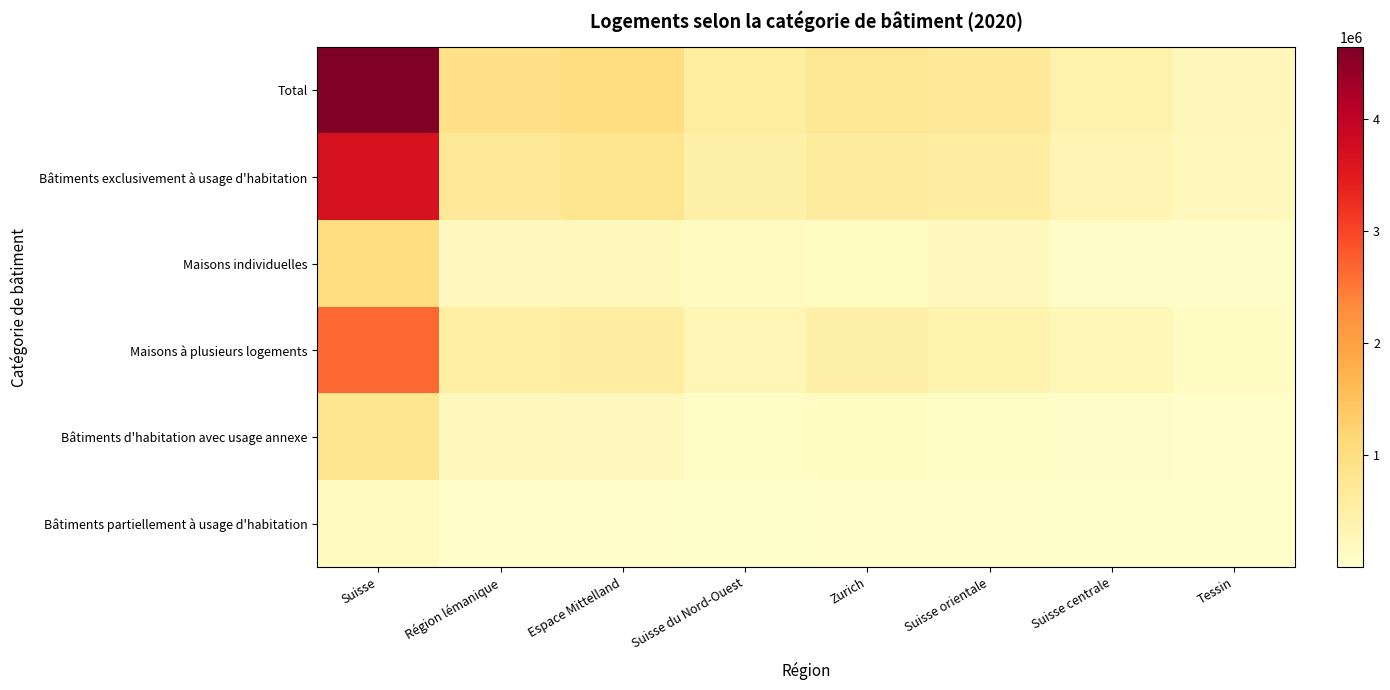

List the series in order of their peak value, highest first.

Total, Bâtiments exclusivement à usage d'habitation, Maisons à plusieurs logements, Maisons individuelles, Bâtiments d'habitation avec usage annexe, Bâtiments partiellement à usage d'habitation